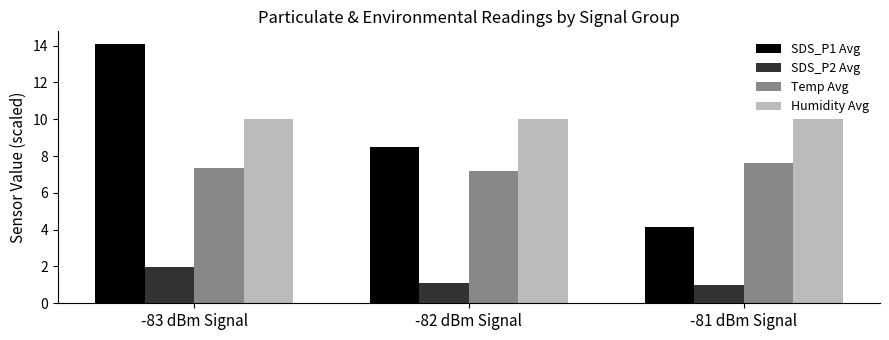

At which category is the sum across all series the highest?

-83 dBm Signal